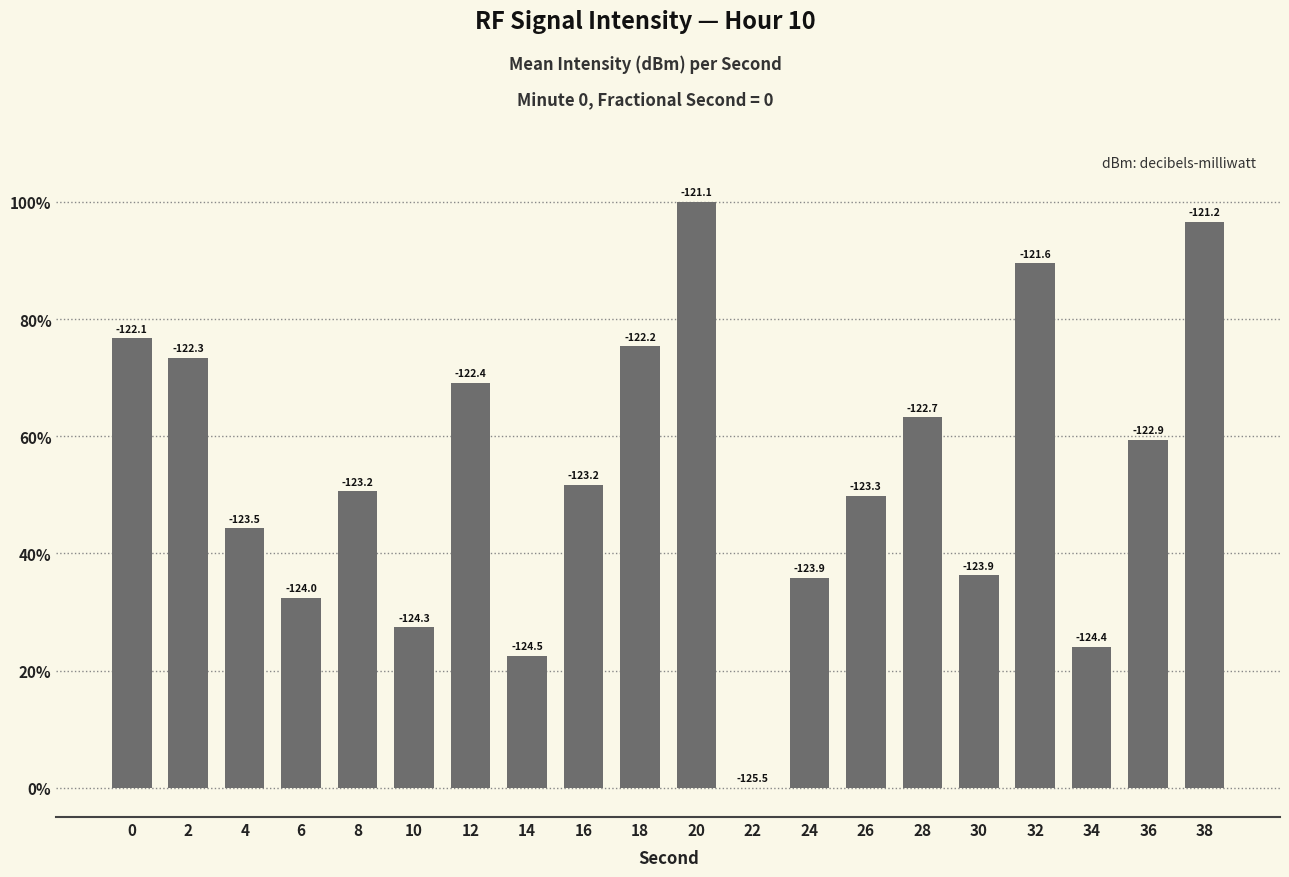

What is the ratio of the value at 38 to the value at 2?

1.3